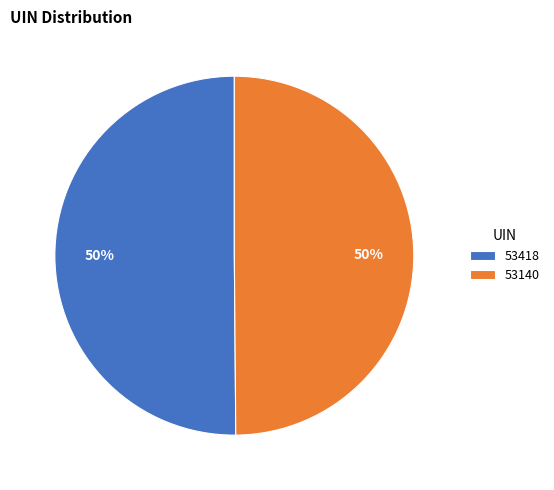

The 53140 slice represents 50% of the pie. True or false?

True